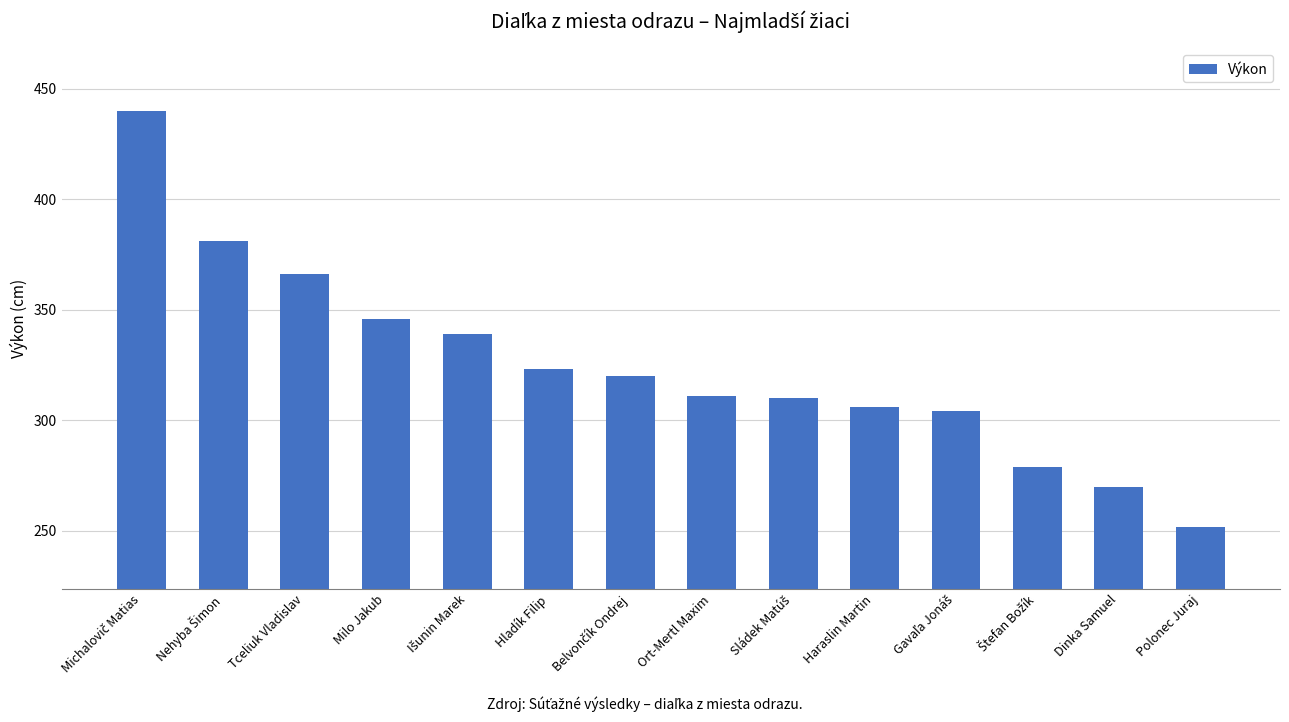

What is the greatest value displayed?

440